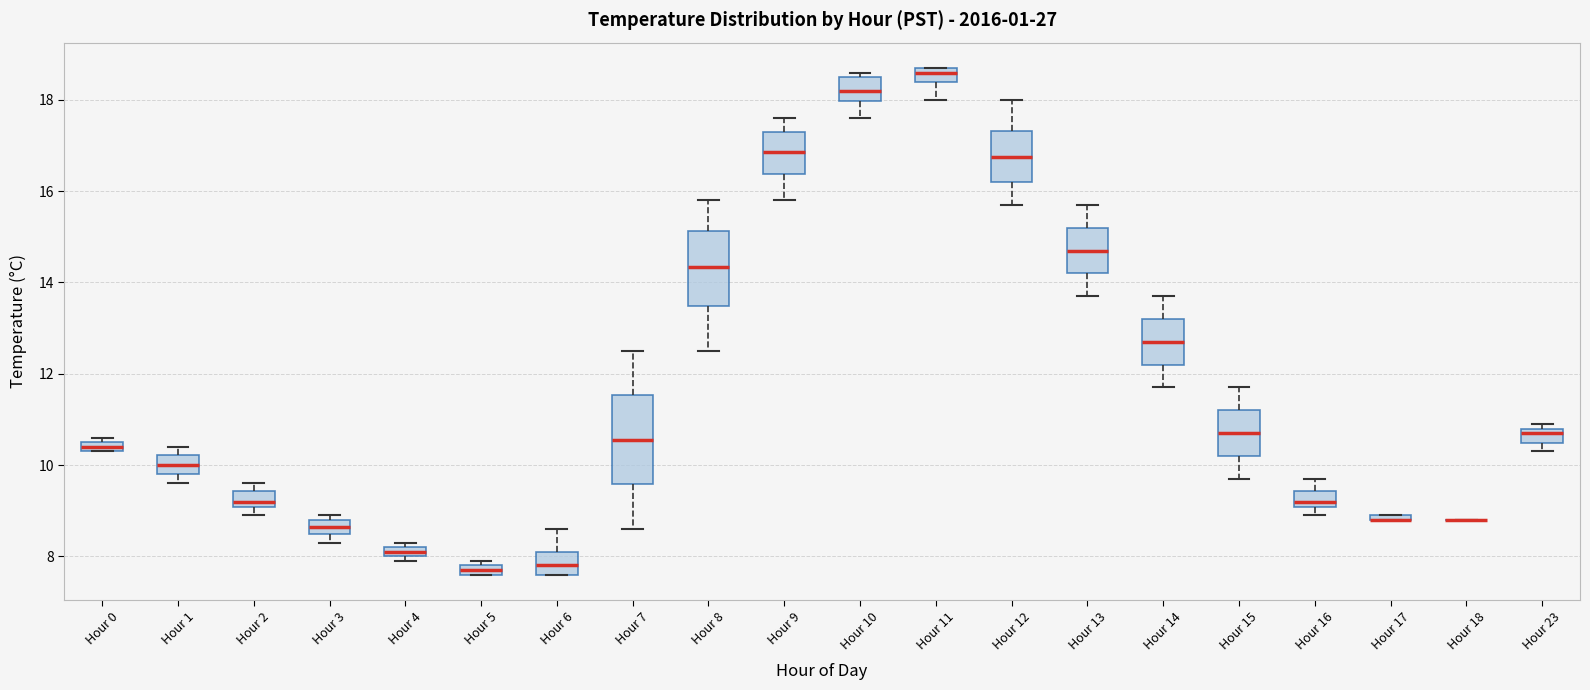

Where does the median line of the box for Hour 9 sit on the y-axis? The values are not printed on the chart, so give them approximately, as read against the axis.

16.8